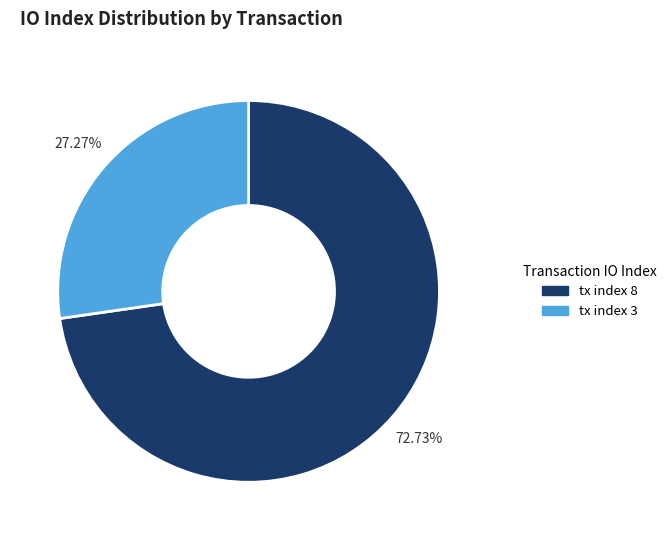

What percentage is the tx index 3 slice, to the nearest percent?

27%